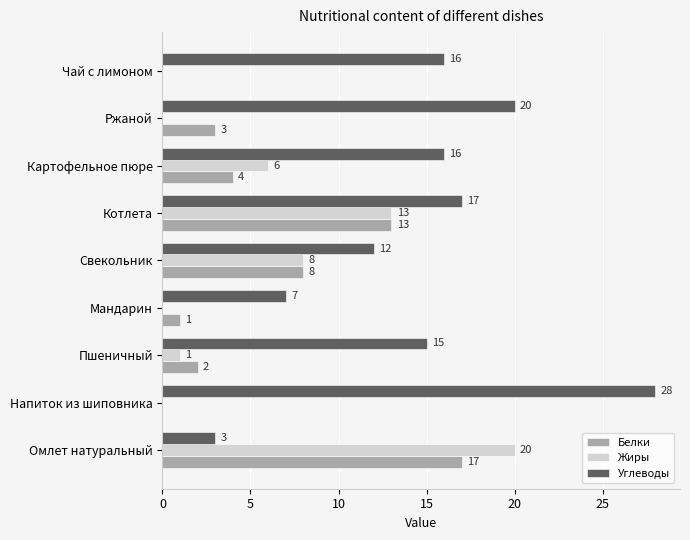

Which series has the largest total across all categories?

Углеводы